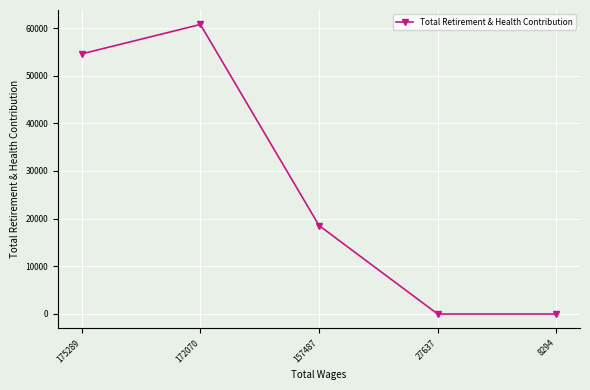

Reading right to left, what are all the values shown in this chart?

8294=0	27637=0	157487=18564	172070=60740	175289=54574